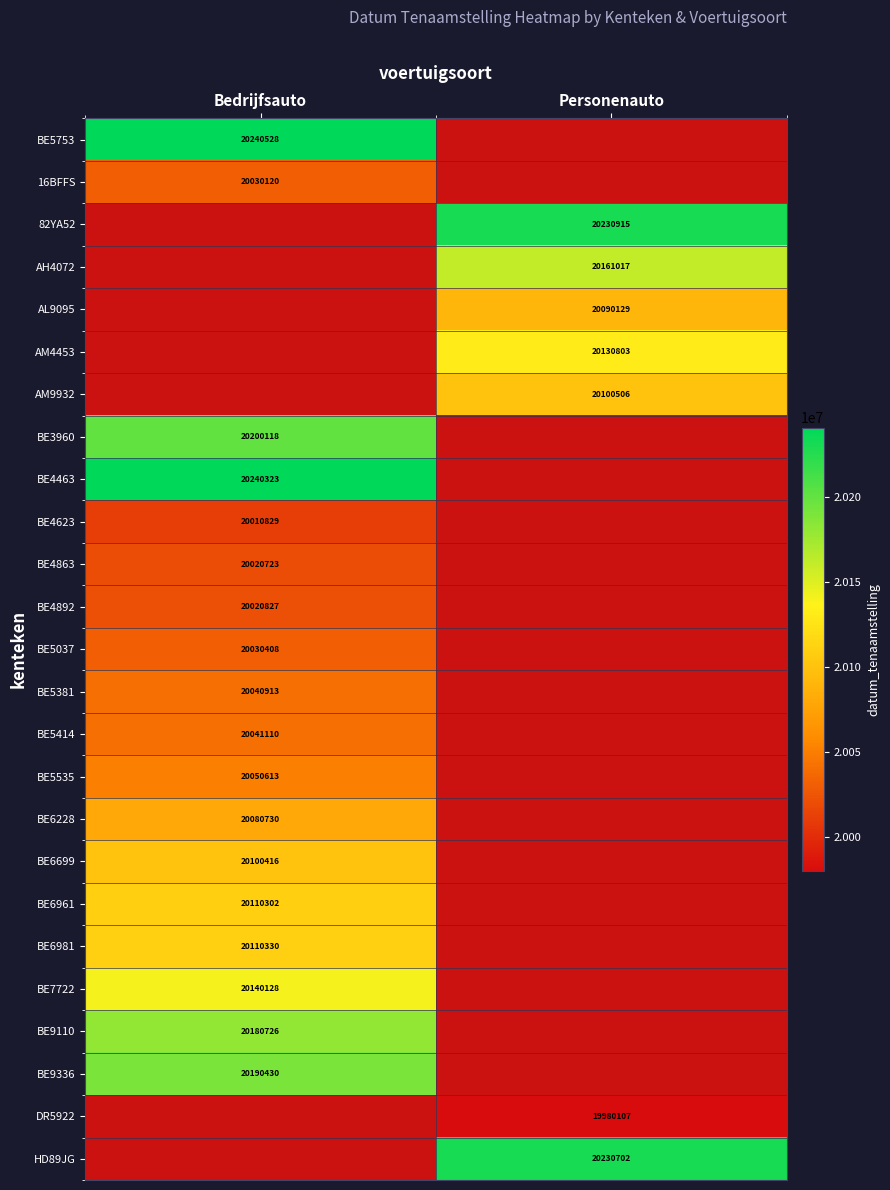

Is the value of BE5414 at Bedrijfsauto greater than the value of AM4453 at Personenauto?

No